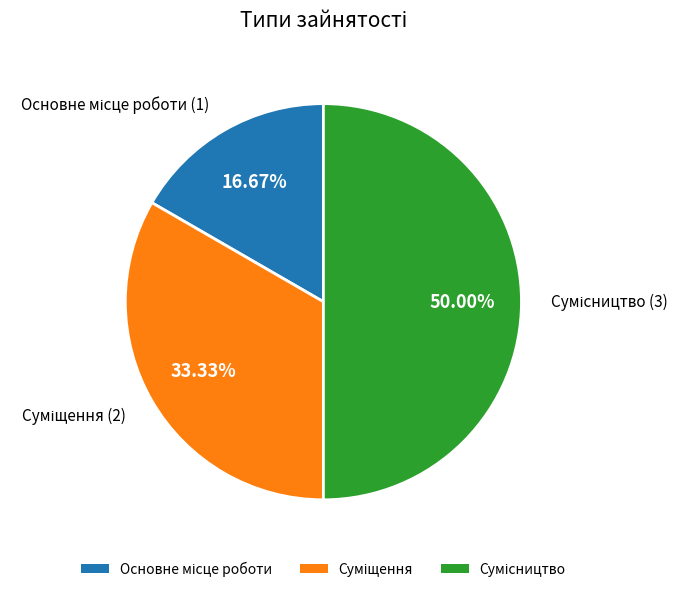

To the nearest percent, what is the combined percentage of Сумісництво and Основне місце роботи?

67%